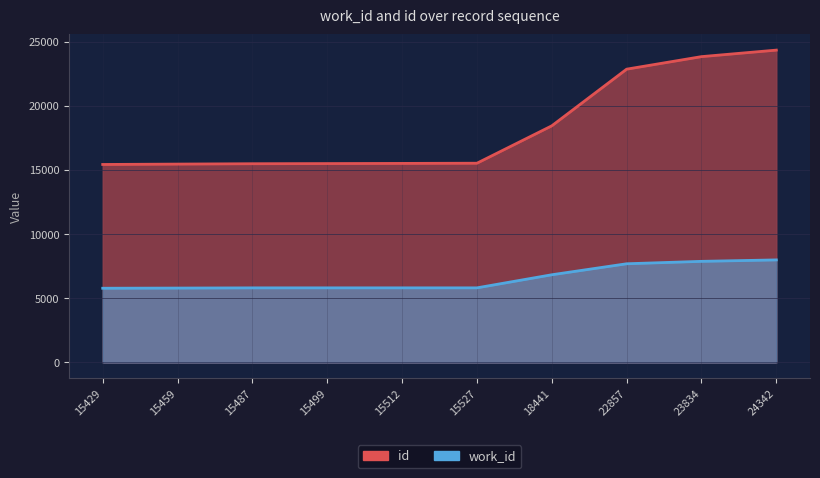

What is the value of the work_id point at the 9th from the left?

7879